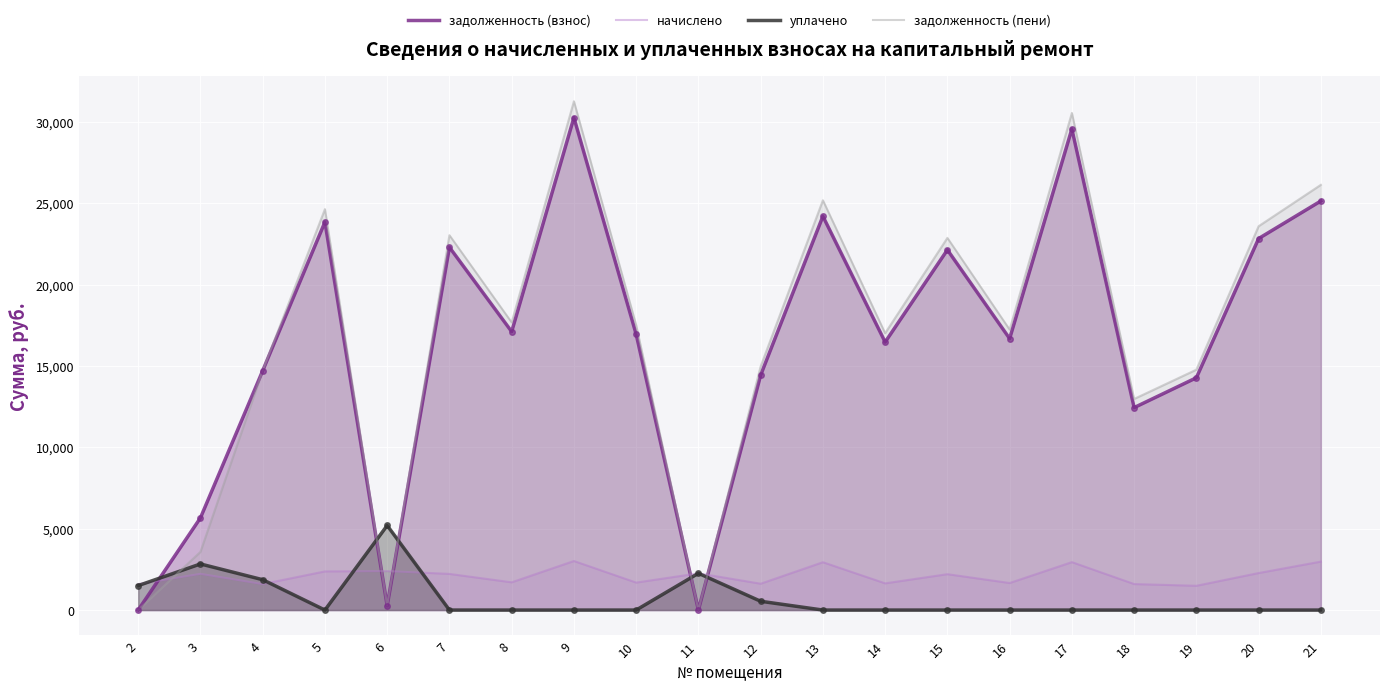

Reading right to left, extract all data points from this chart.

задолженность (взнос): 25146.2	22837.8	14279.7	12445.2	29576.6	16687.1	22142.5	16473.0	24209.7	14440.9	0.0	16954.6	30271.9	17114.9	22303.0	266.4	23853.8	14712.2	5666.2	0.0
начислено: 2978.4	2275.0	1491.8	1598.4	2946.4	1662.3	2205.8	1641.1	2941.0	1619.7	2259.1	1688.9	3015.6	1705.0	2221.7	2397.6	2376.3	1598.4	2227.1	1598.4
уплачено: 0.0	0.0	0.0	0.0	0.0	0.0	0.0	0.0	0.0	540.0	2259.0	0.0	0.0	0.0	0.0	5199.4	0.0	1866.0	2834.0	1503.5
задолженность (пени): 26139.0	23596.1	14777.0	12978.0	30558.8	17241.2	22877.7	17020.0	25190.0	14980.8	0.0	17517.5	31277.1	17683.2	23043.5	267.6	24645.9	14712.0	3574.6	0.0